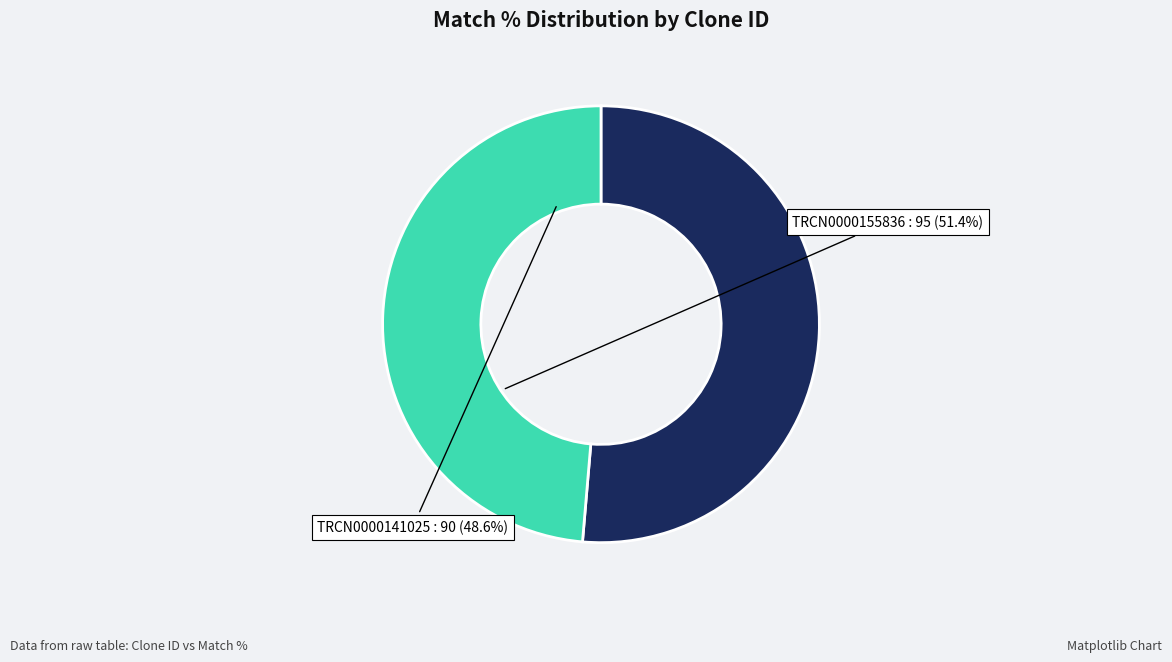

Does any single category account for the majority?

Yes